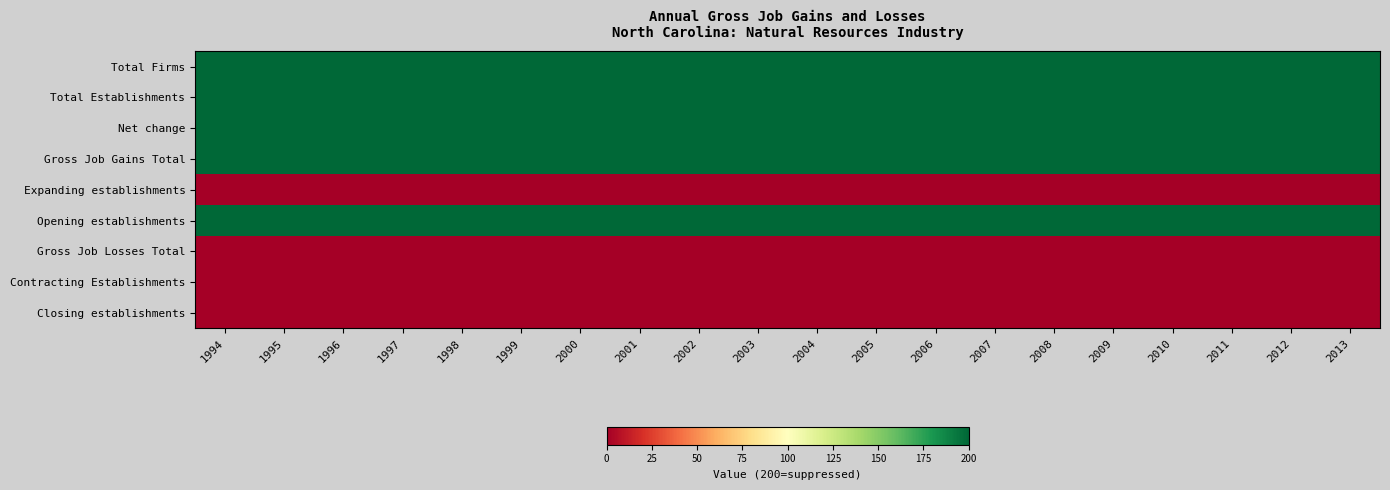

How many distinct data groups are displayed?

9